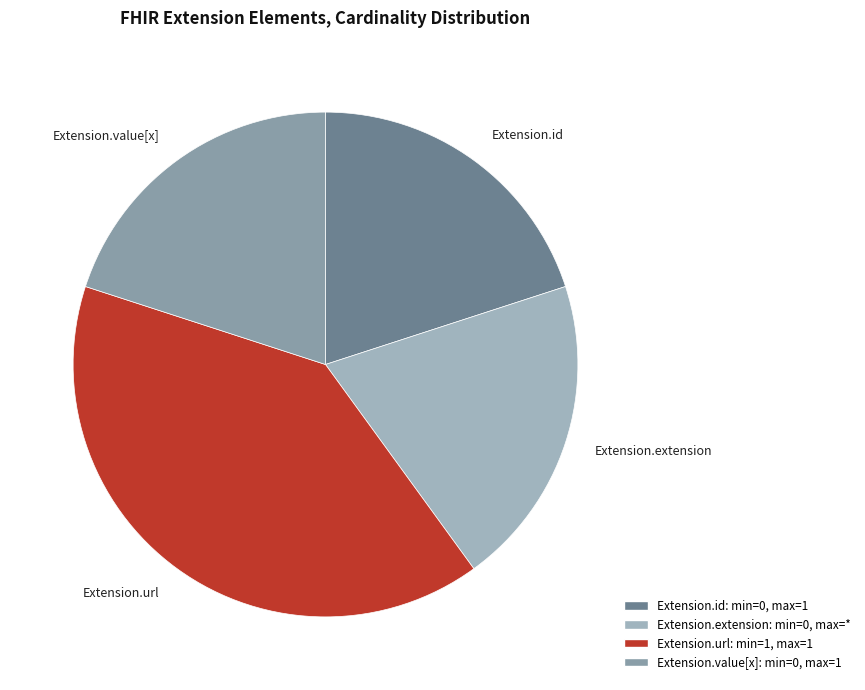

True or false: Extension.extension accounts for 20% of the total.

True